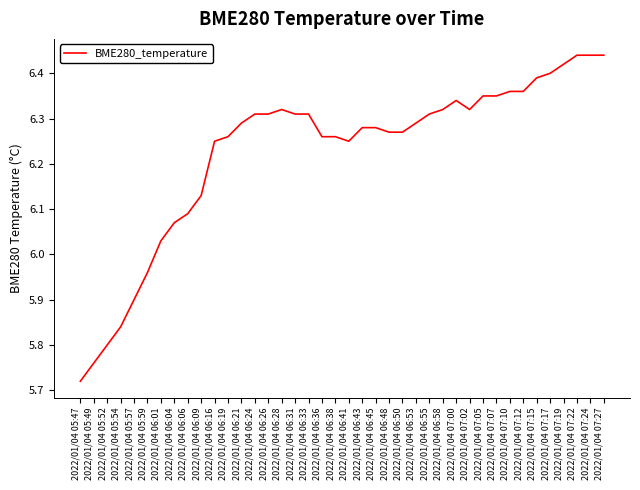

Does the chart have visible grid lines?

No